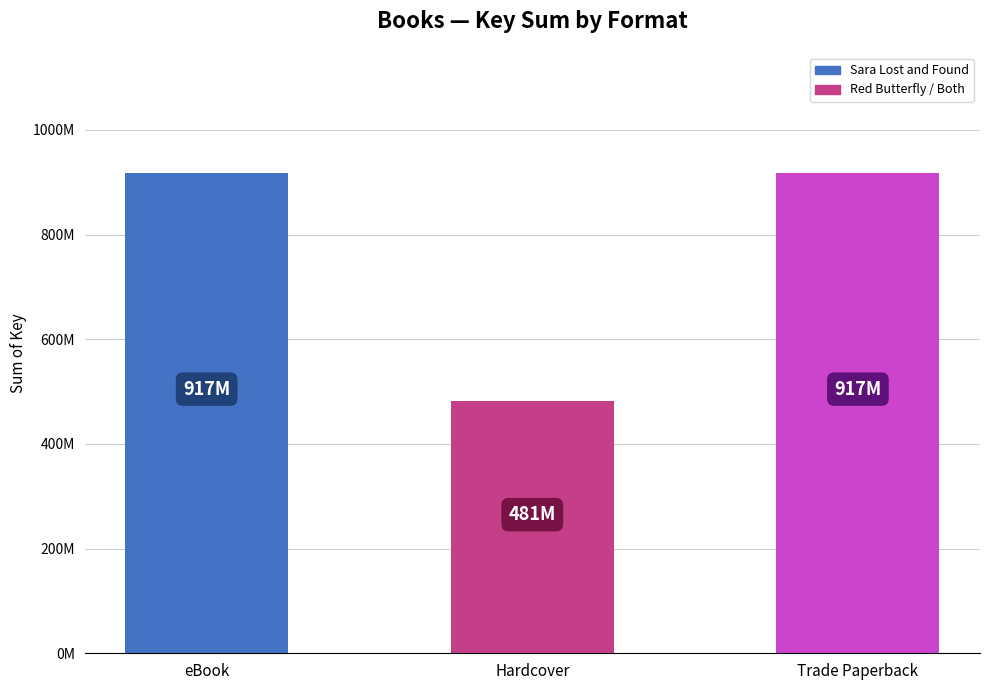

The value at Hardcover is 481480176. True or false?

True